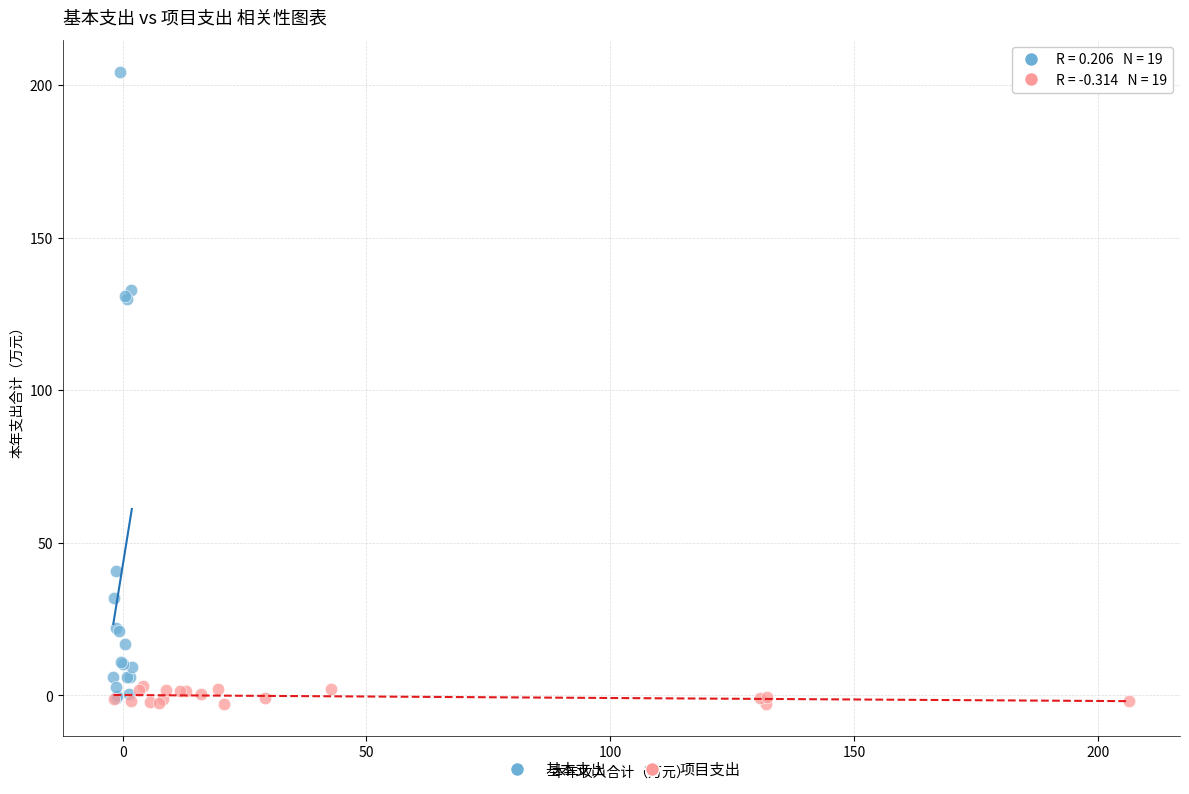

Which series reaches the maximum Y coordinate?

基本支出